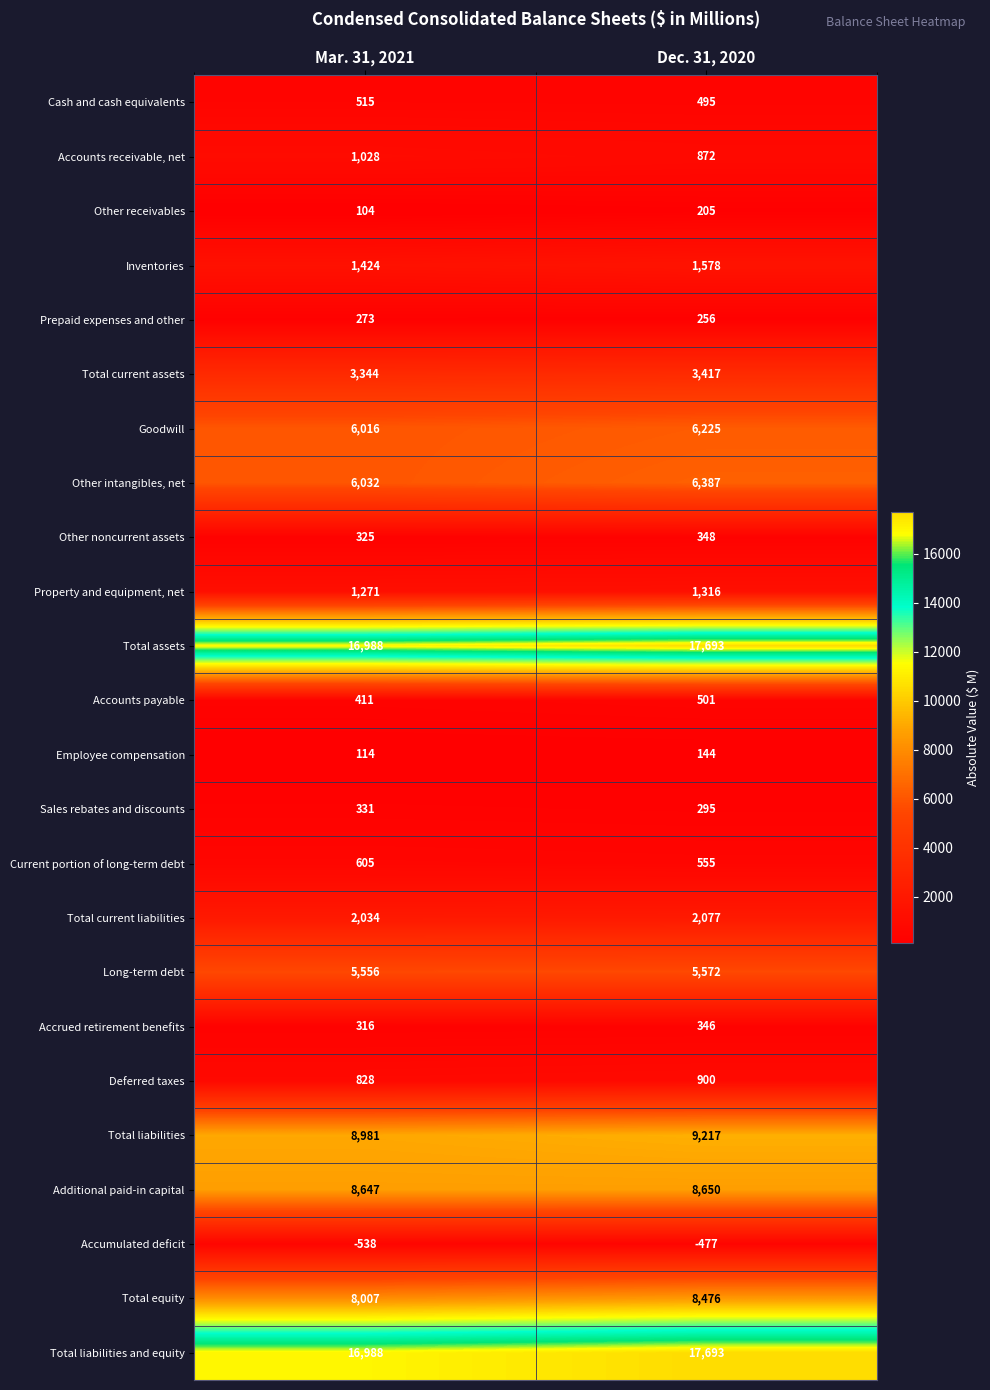

Count the number of categories in the chart.

2